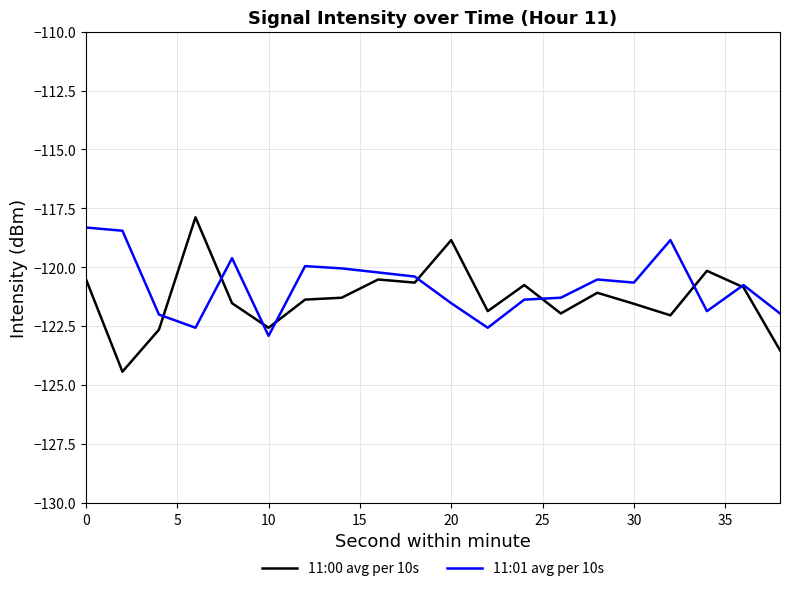

What is the maximum value shown in the chart?

-117.9